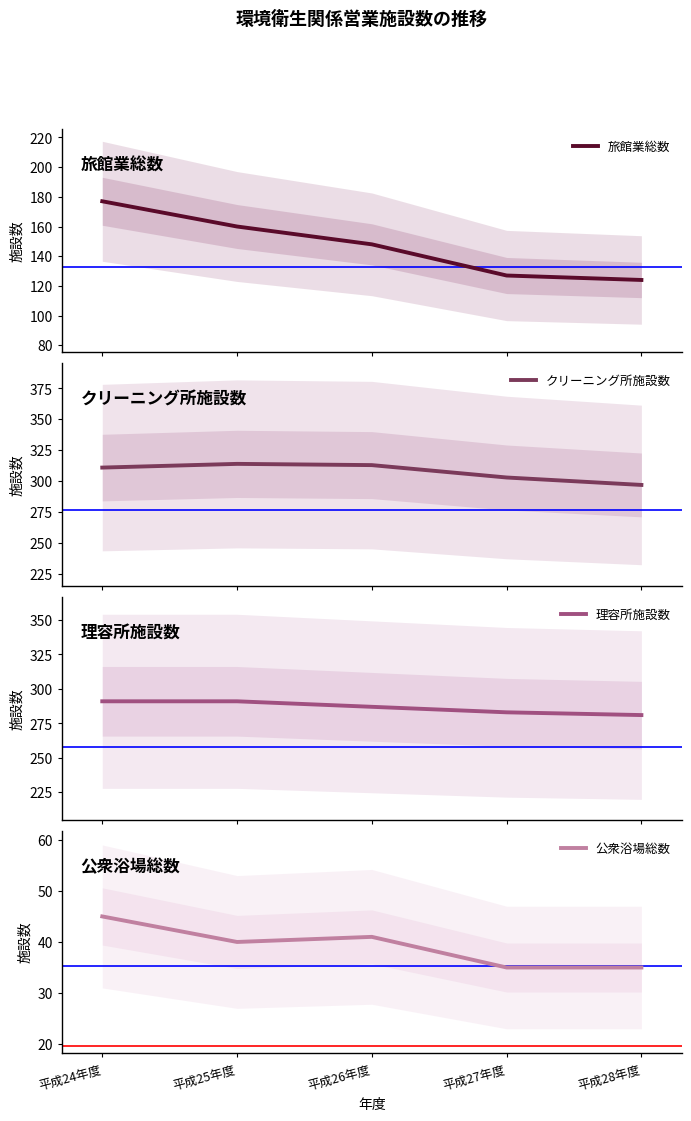

Count the 公衆浴場総数 values in the range 35 to 41.

4